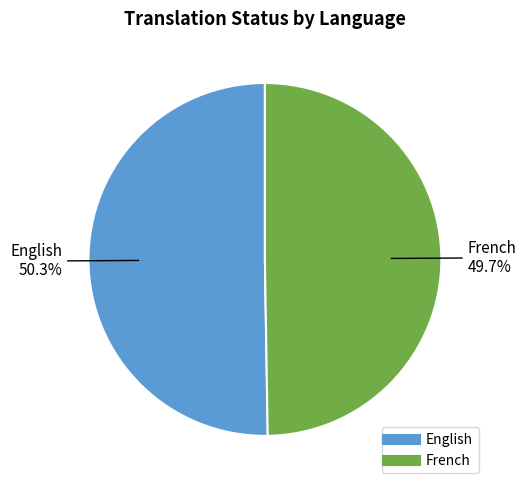

Does English represent more than half of the total?

Yes